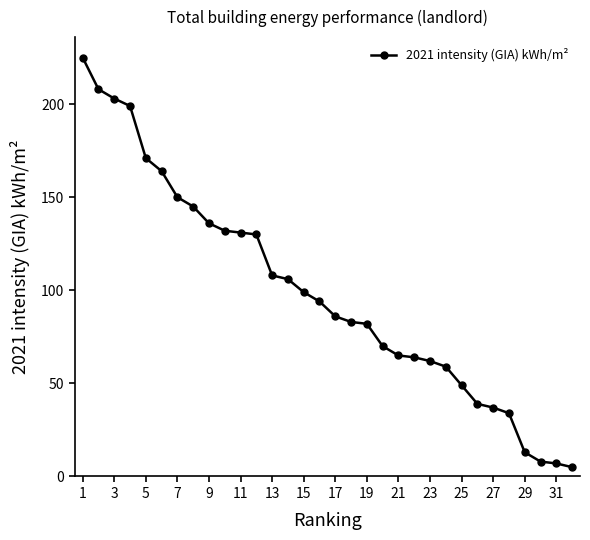

What is the value of the 16th point from the left?

94